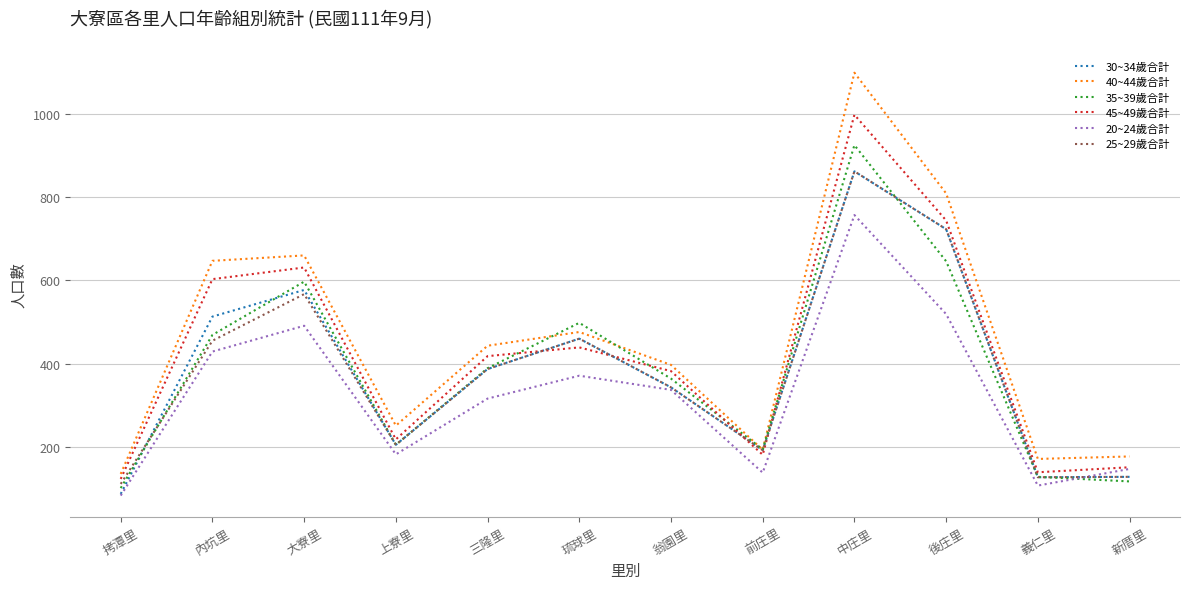

Which series has the widest spread of values?

40~44歲合計